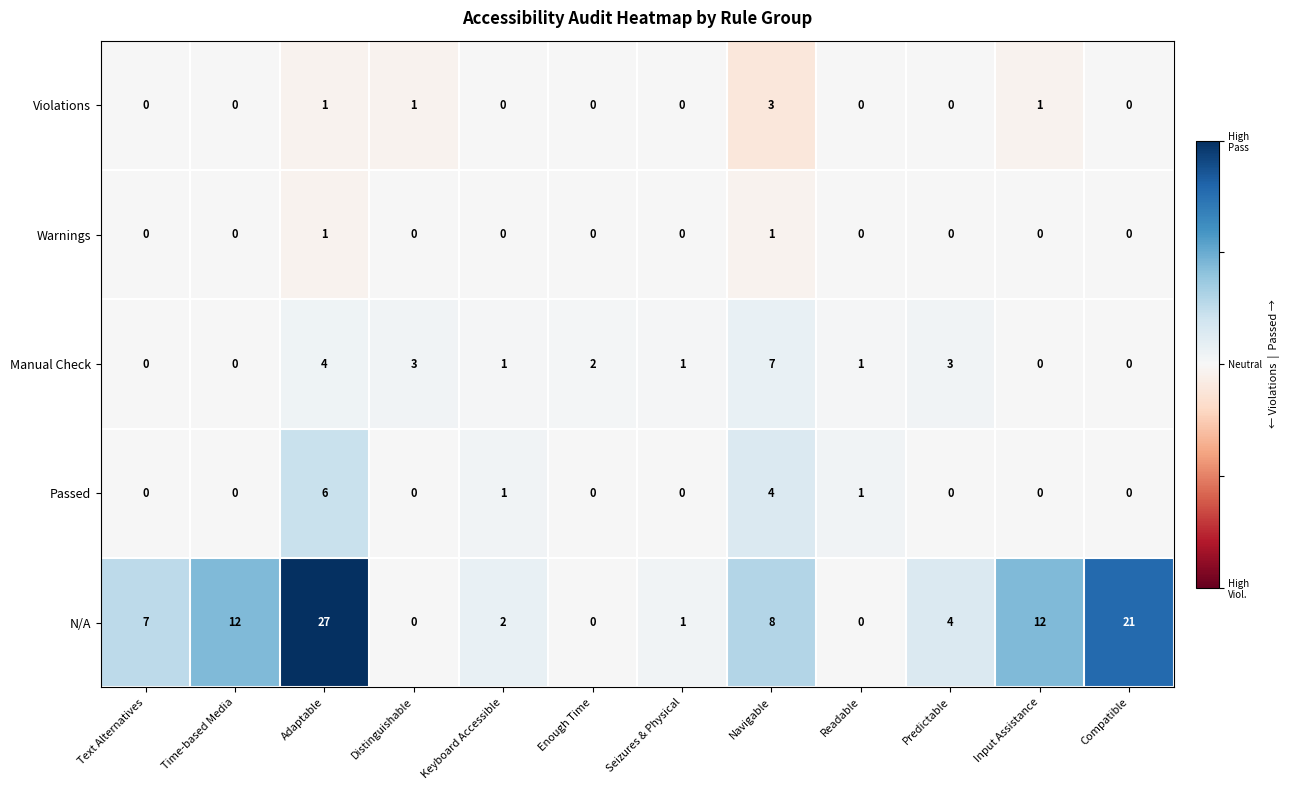

What is the approximate value of Manual Check at Distinguishable?

3